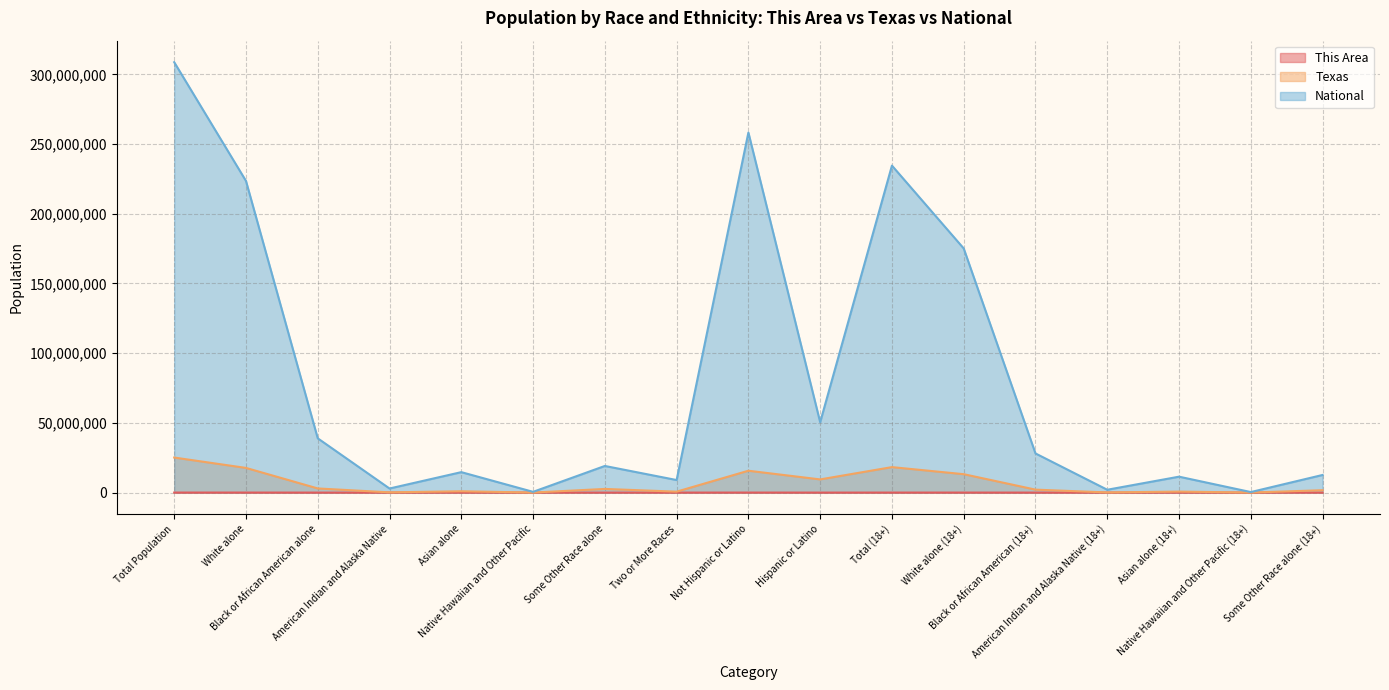

List the series in order of their peak value, highest first.

National, Texas, This Area